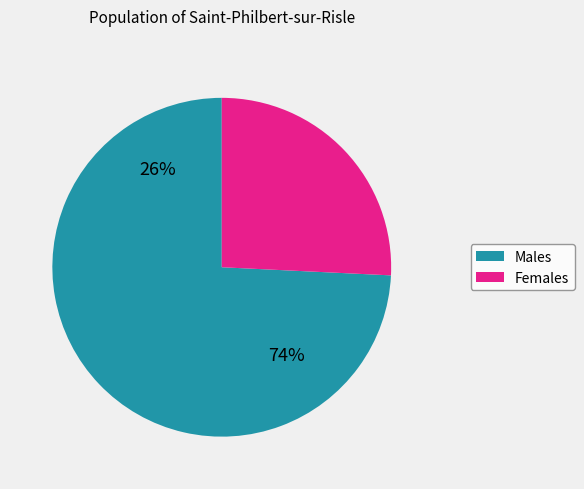

Is 82 the majority of the pie?

No